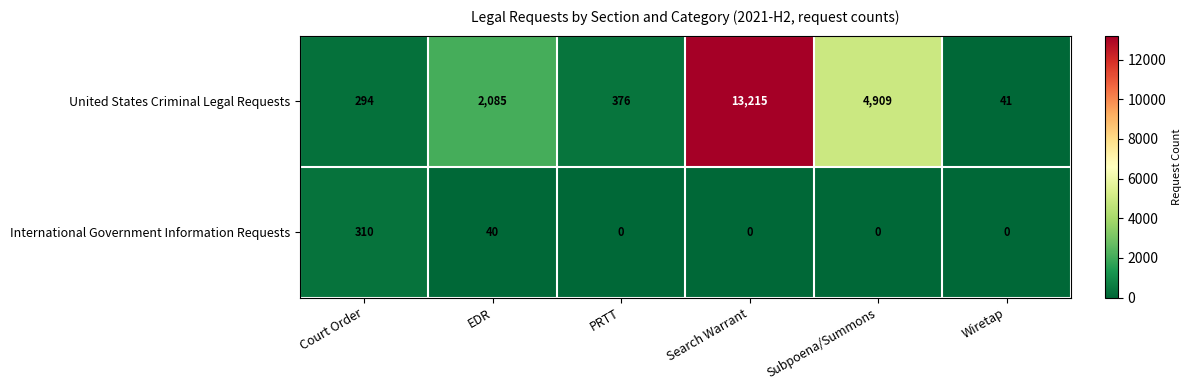

Reading left to right, extract all data points from this chart.

United States Criminal Legal Requests: 294	2085	376	13215	4909	41
International Government Information Requests: 310	40	0	0	0	0